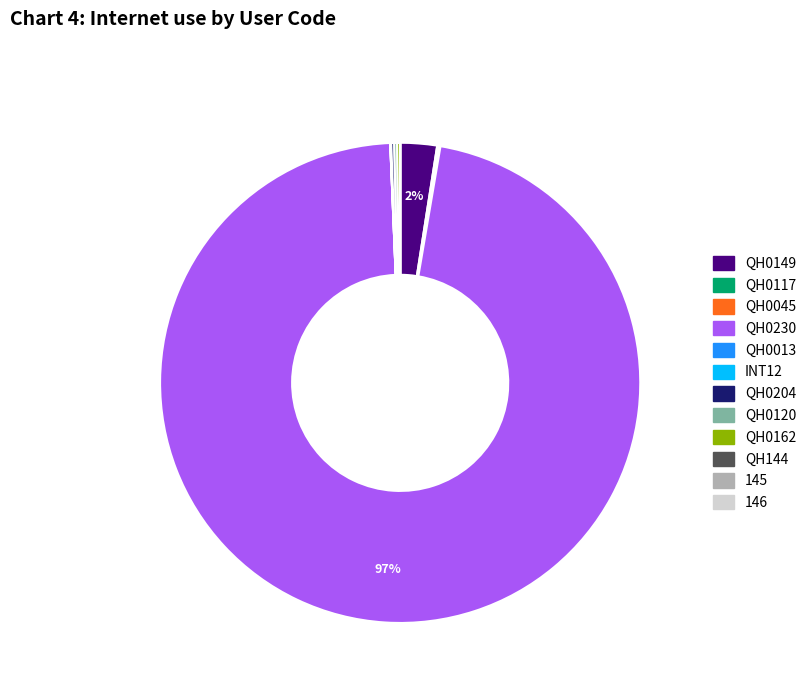

To the nearest percent, what is the average slice percentage?

8%